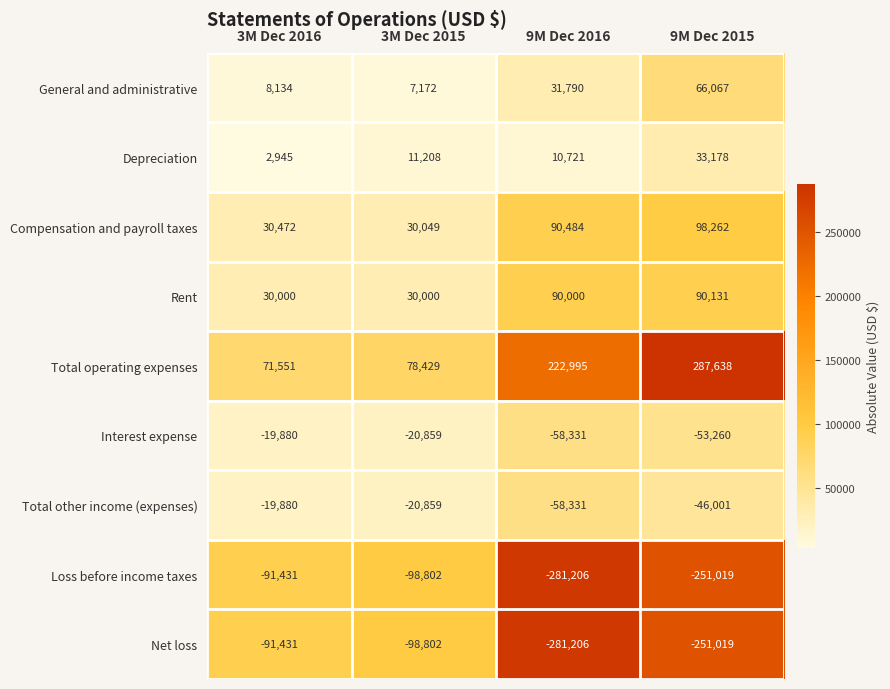

What is the difference between the Depreciation values at 9M Dec 2015 and 9M Dec 2016?

22457